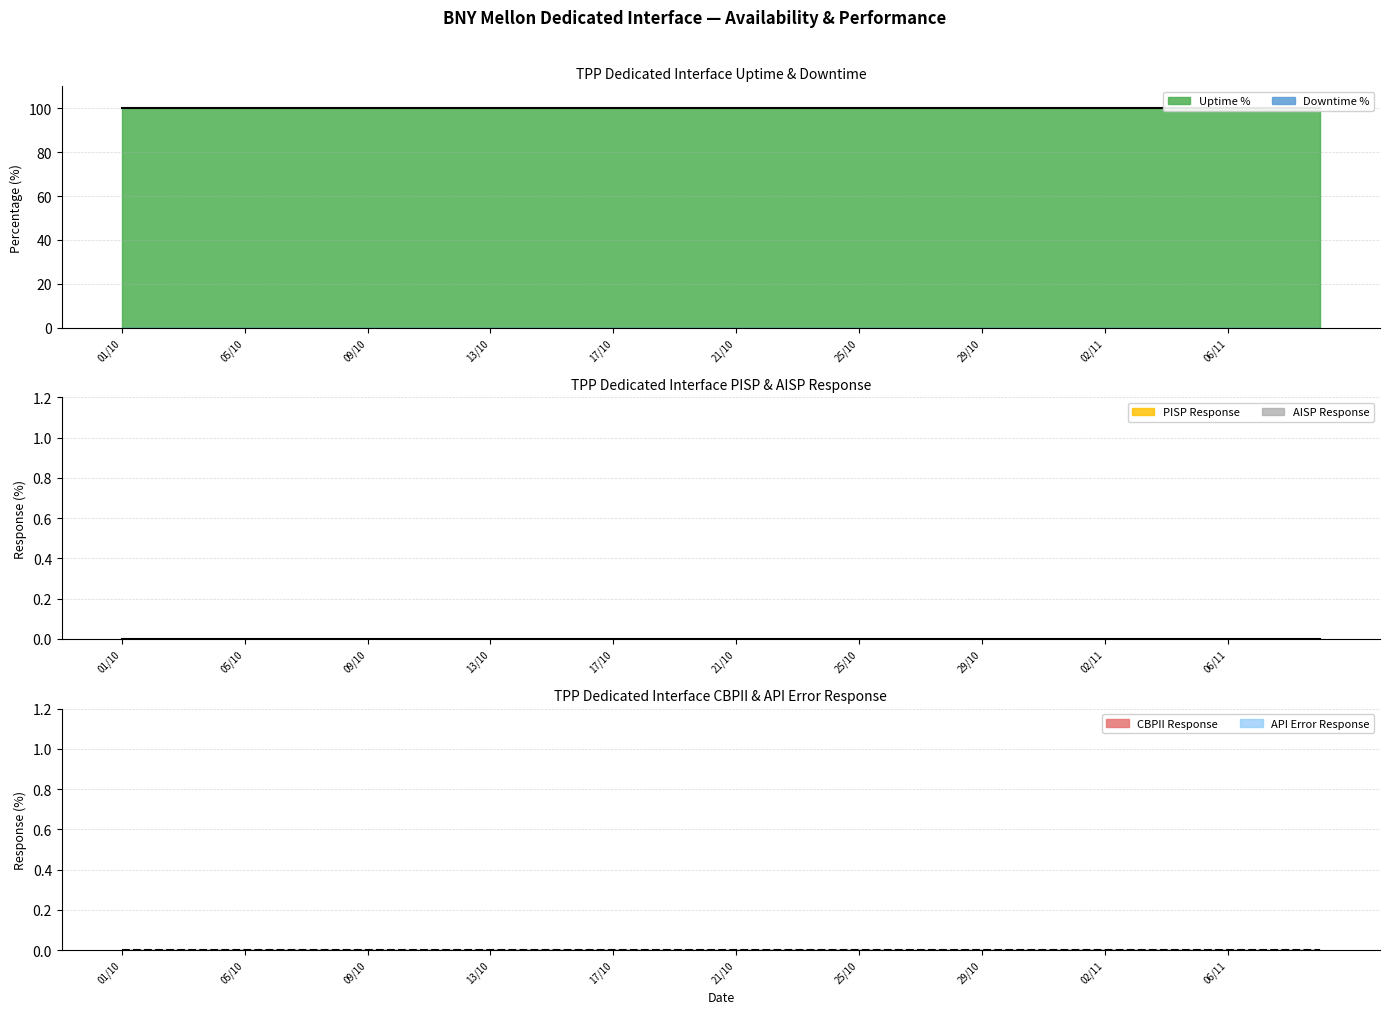

List the series in order of their peak value, lowest first.

Downtime %, PISP Response, AISP Response, CBPII Response, API Error Response, Uptime %